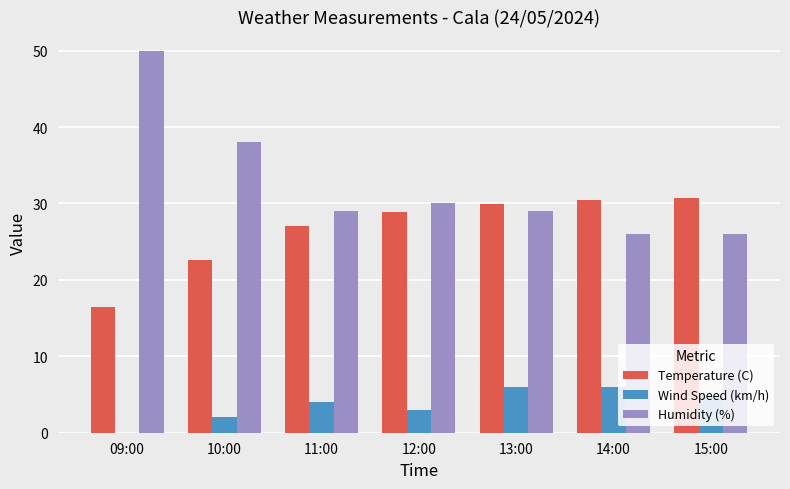

Count the Humidity (%) values in the range 26 to 38.

6